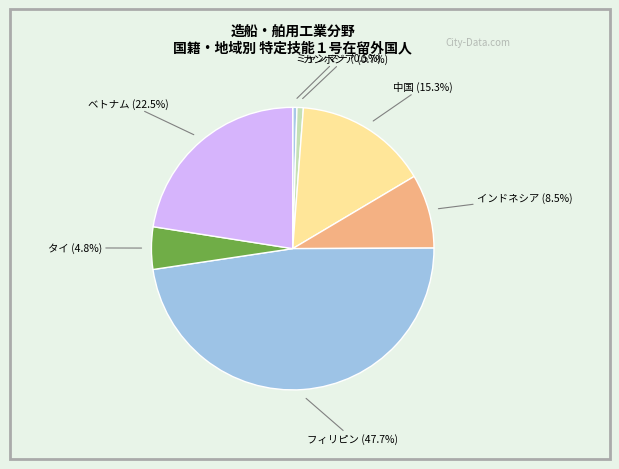

To the nearest percent, what portion does カンボジア represent?

1%